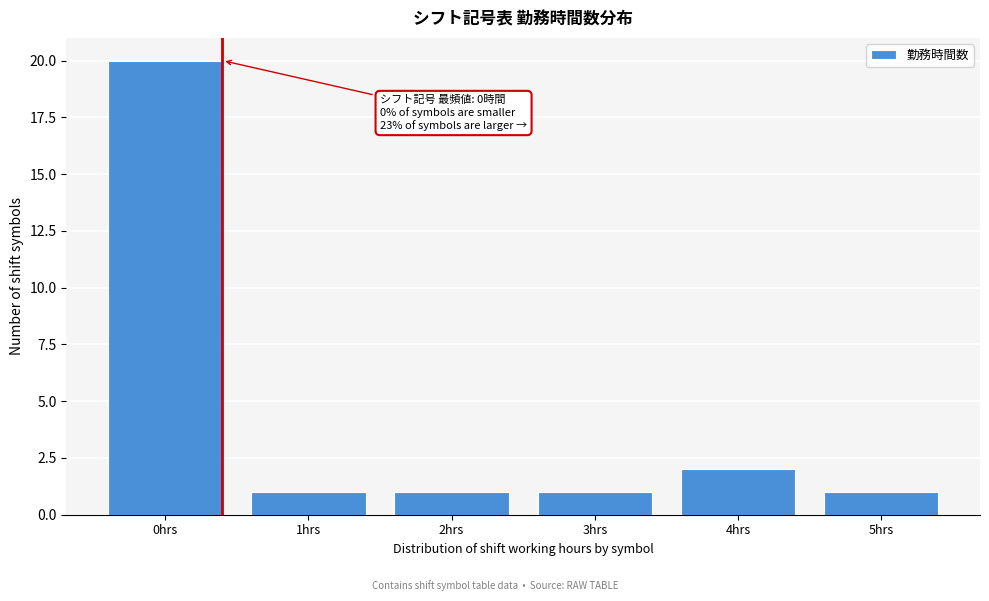

Reading left to right, extract all data points from this chart.

20	1	1	1	2	1